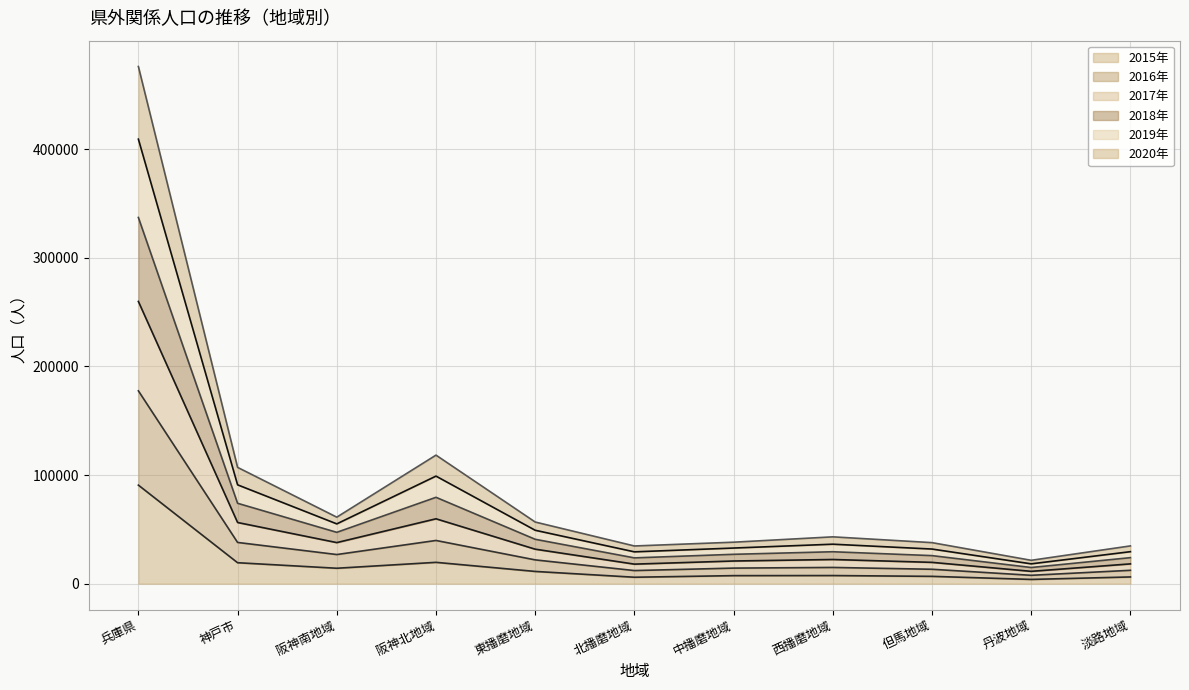

At how many categories does at least one series exceed 322055?

1